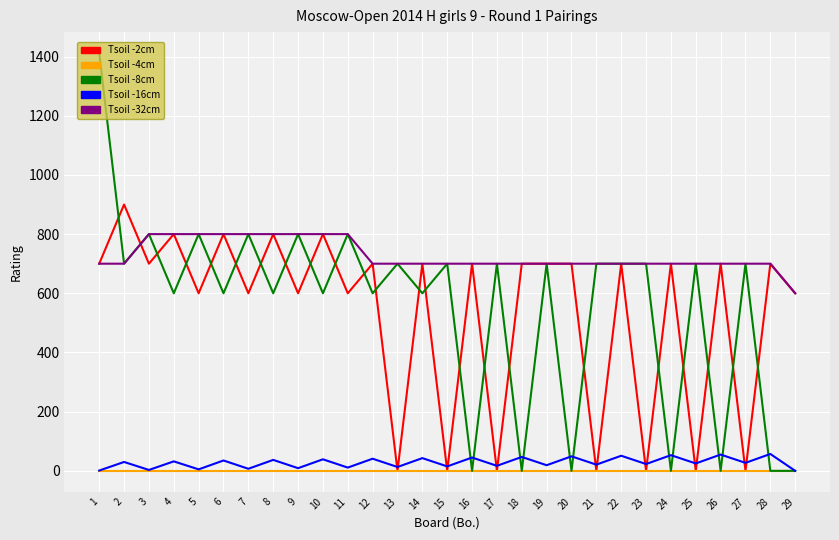

The value of Tsoil -2cm at 19 is 700. True or false?

True